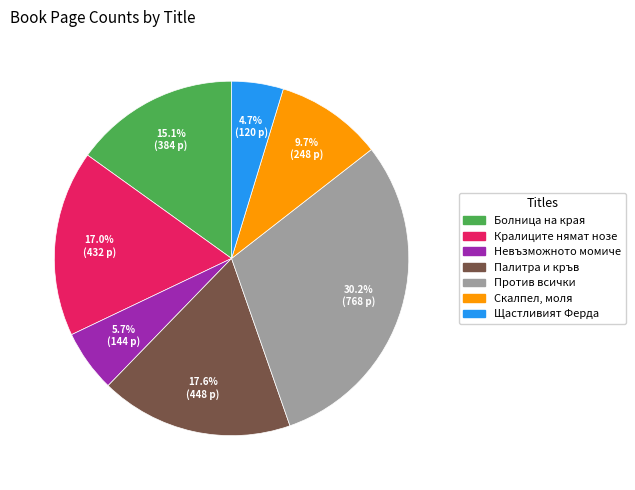

How many segments does this pie chart have?

7